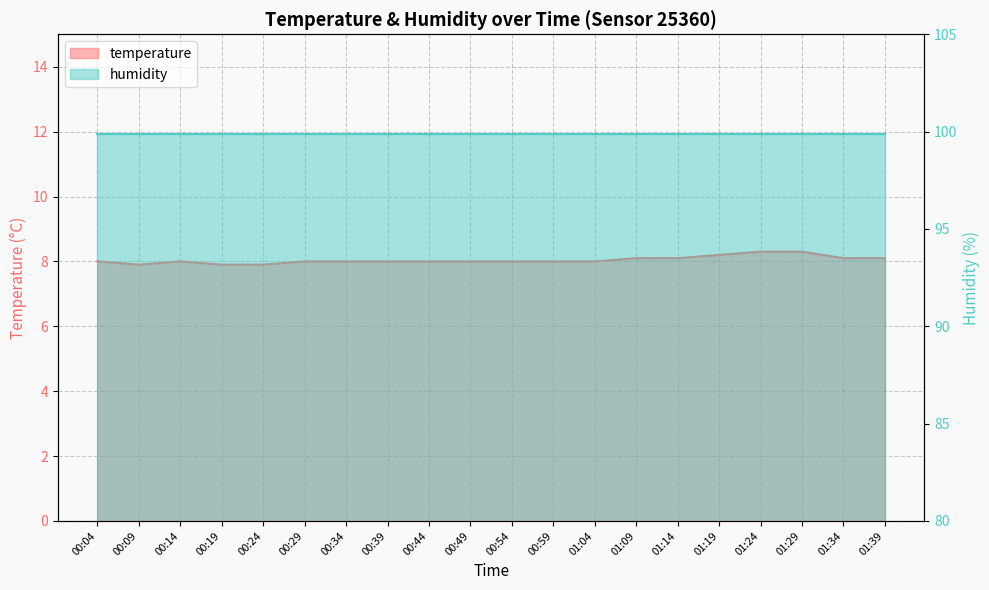

Is it true that the value at 00:39 is 8.0?

True